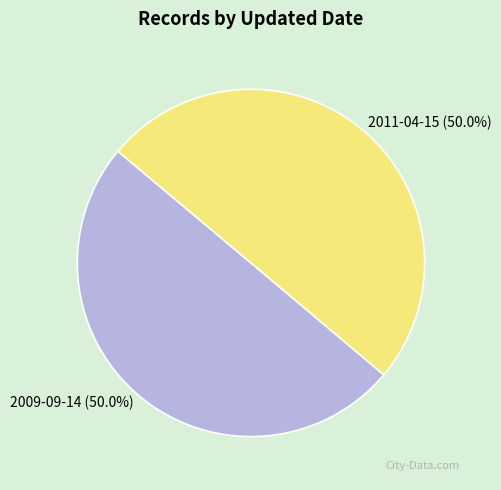

What is the total percentage of 2009-09-14 and 2011-04-15?

100.0%